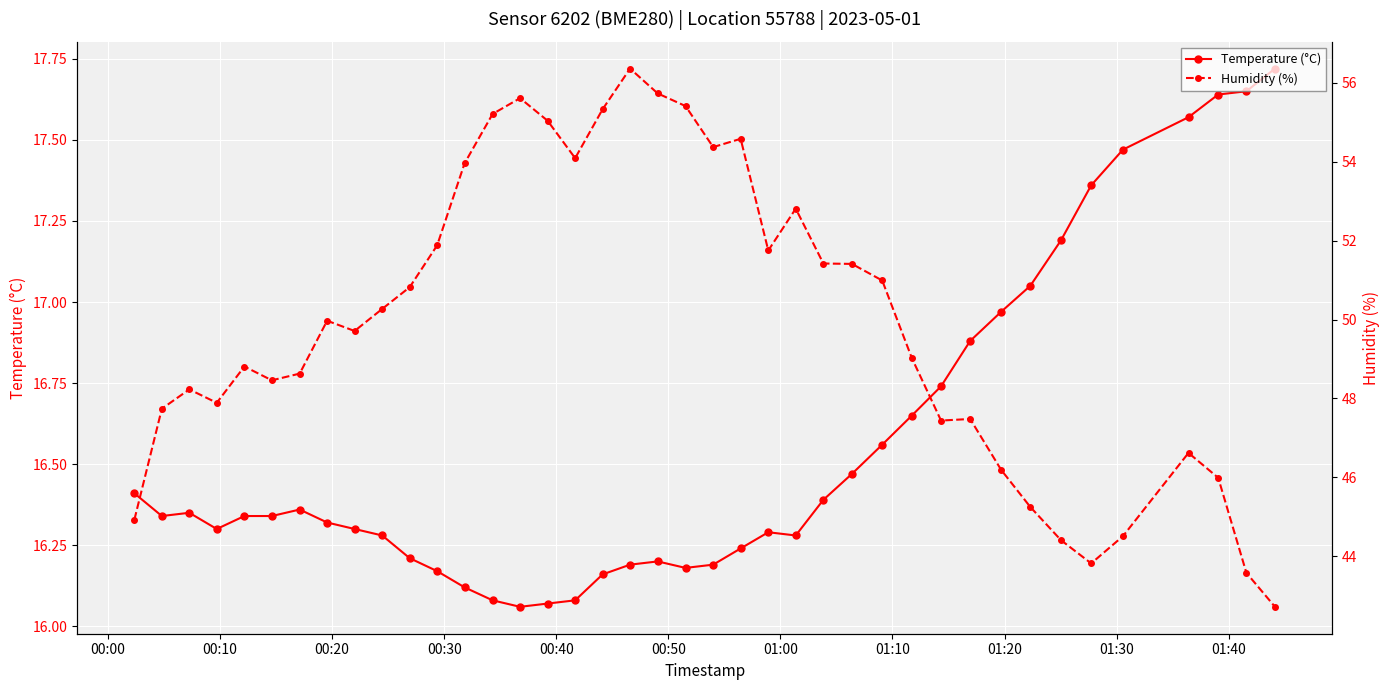

Which series has the largest total across all categories?

Humidity (%)